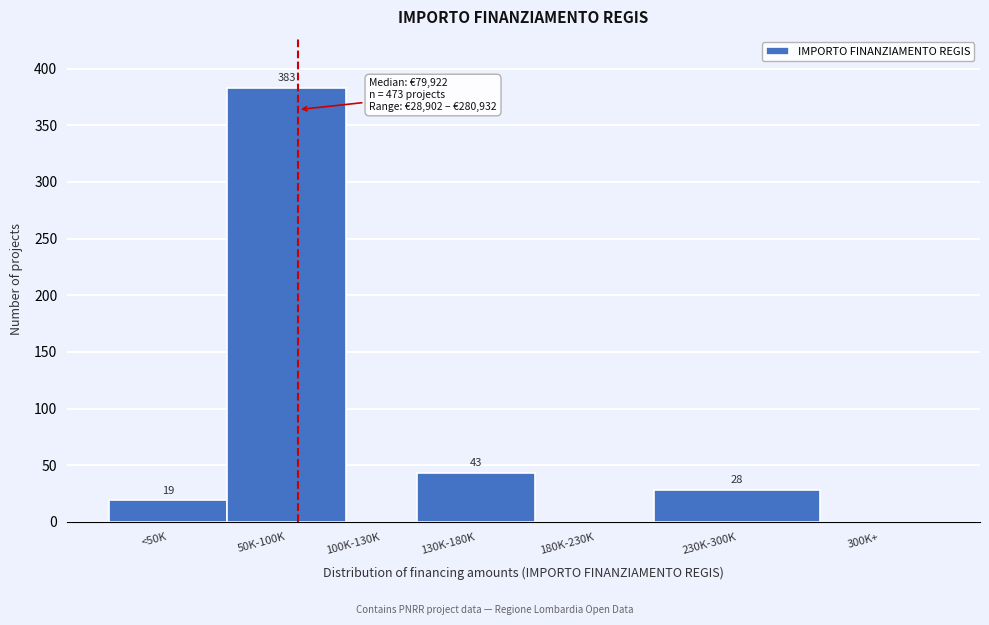

Reading left to right, extract all data points from this chart.

<50K=19	50K-100K=383	100K-130K=0	130K-180K=43	180K-230K=0	230K-300K=28	300K+=0